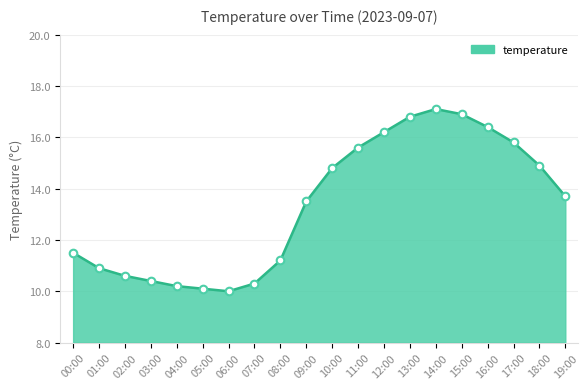

What is the change in value from 10:00 to 15:00?

+2.1